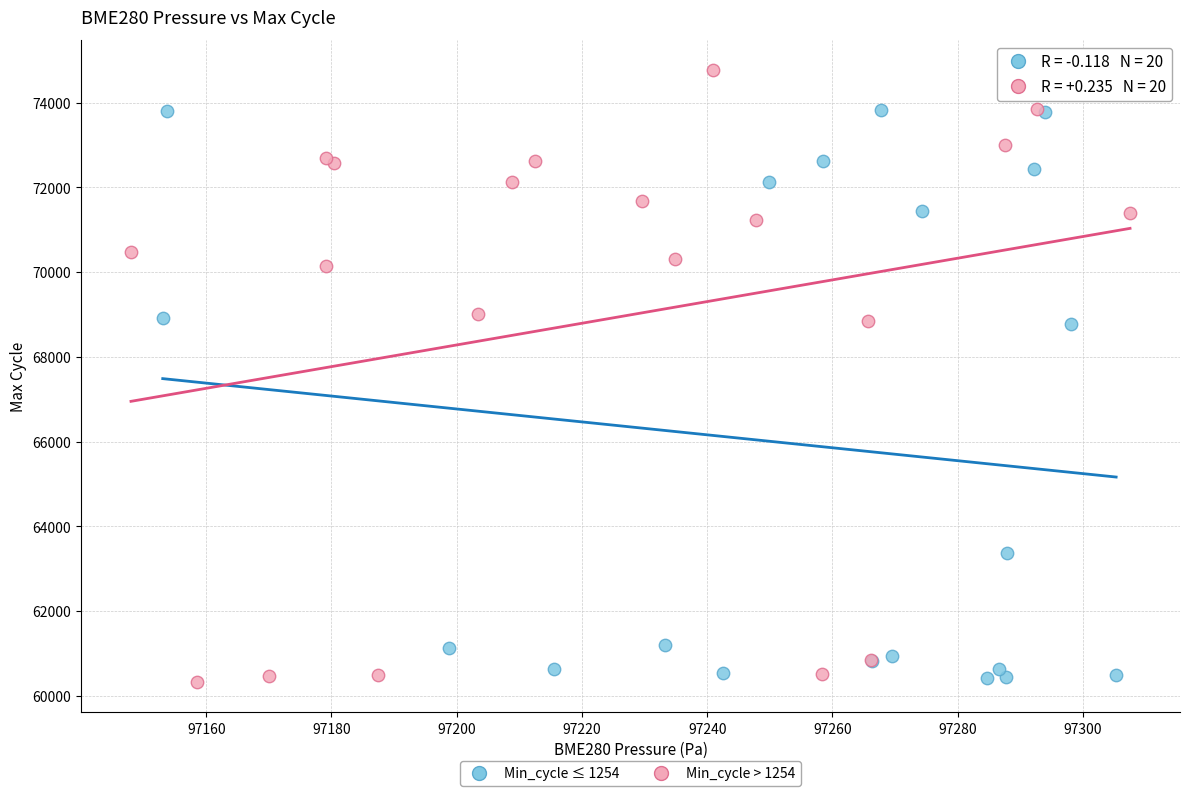

Which series reaches the maximum Y coordinate?

Min_cycle > 1254